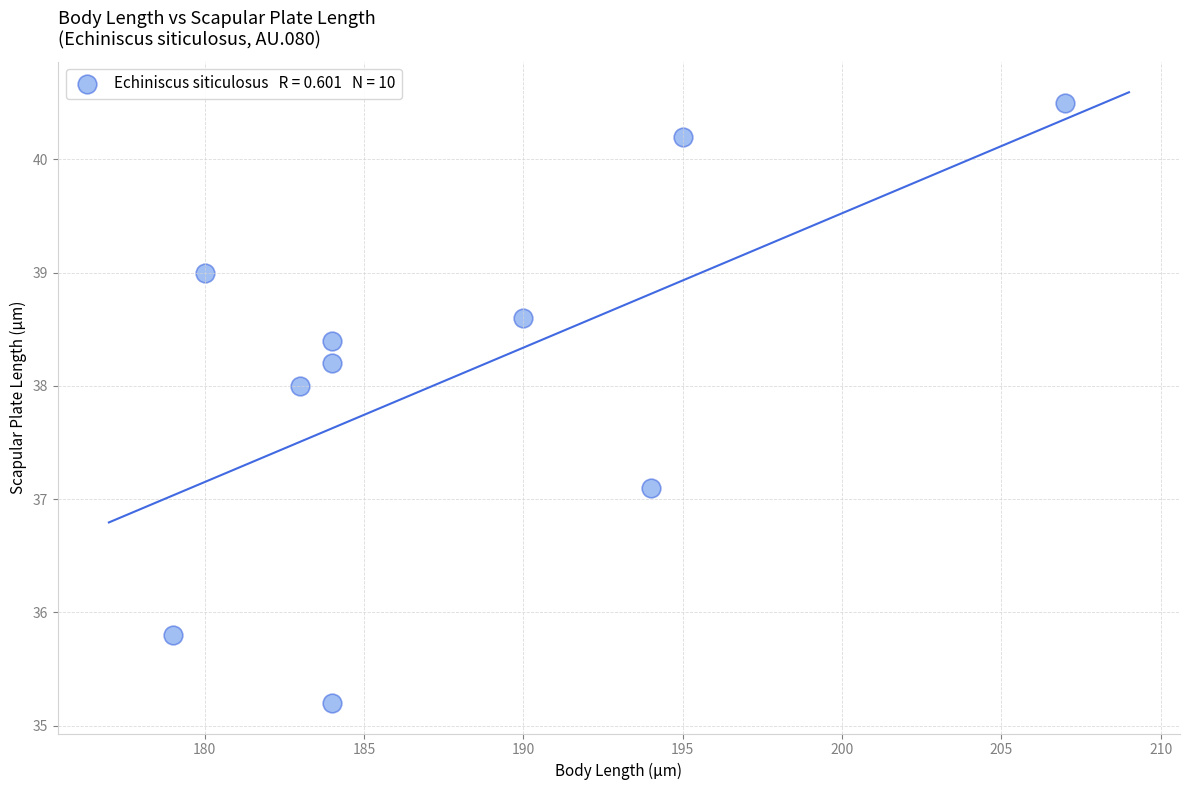

What is the range of X values (max minus min)?

28.0